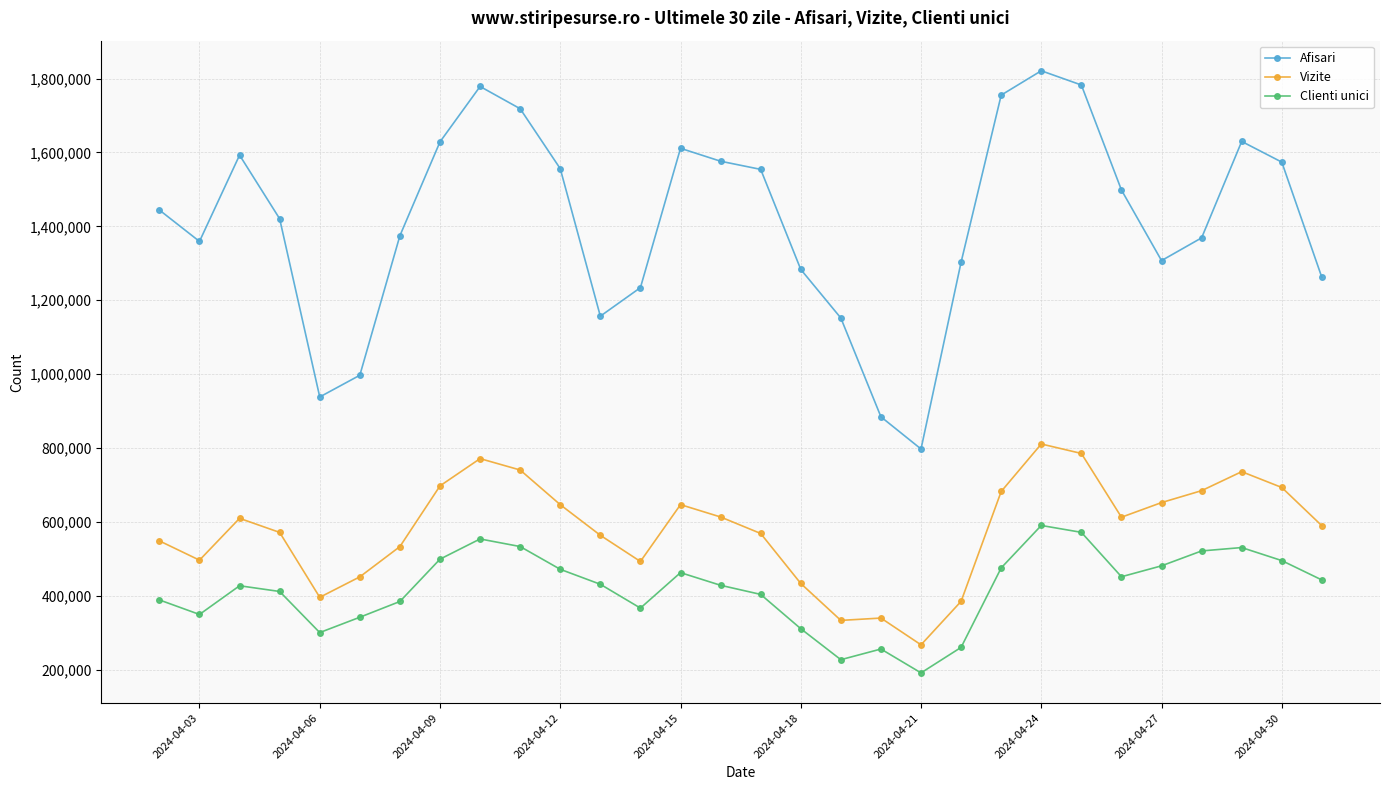

List the series in order of their peak value, highest first.

Afisari, Vizite, Clienti unici